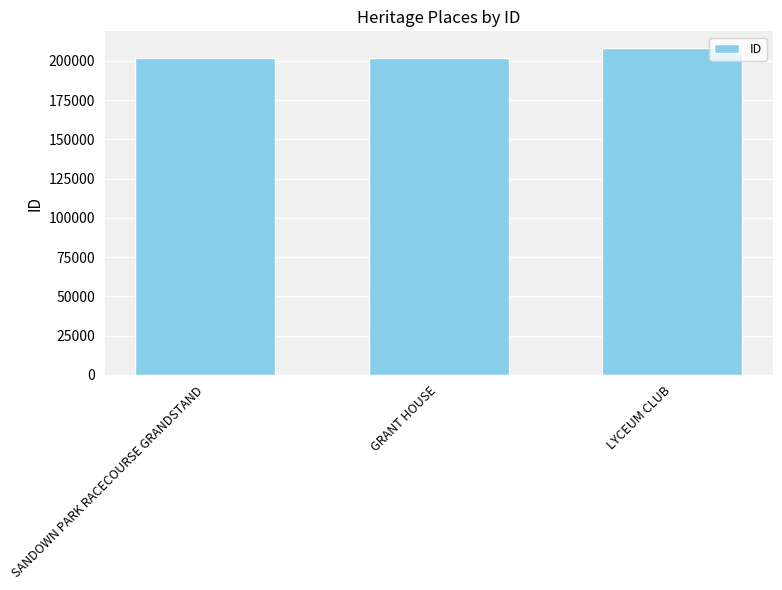

What is the difference between the maximum and minimum values?

6551